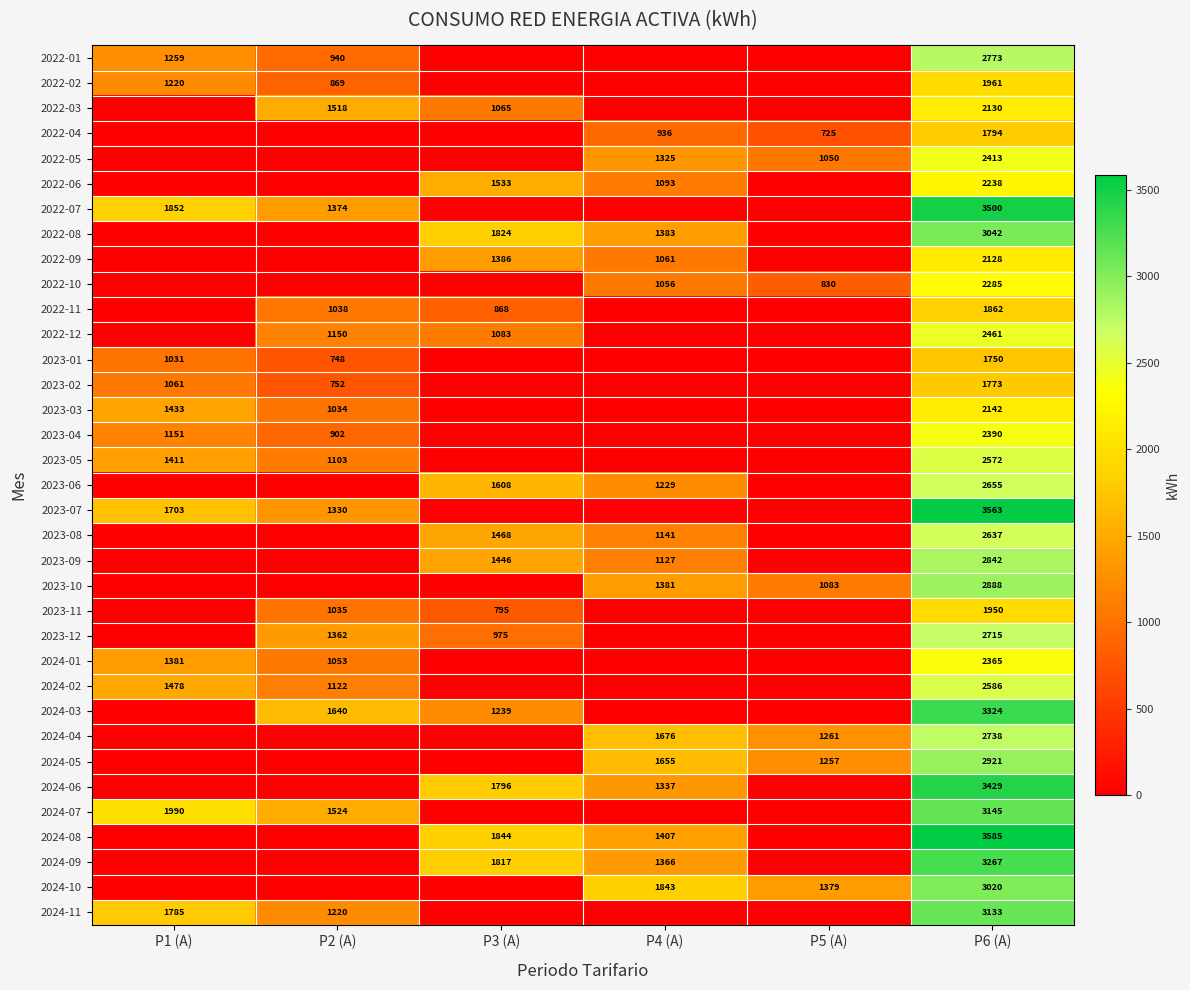

What is the spread (max minus min) of values at P6 (A)?

1835